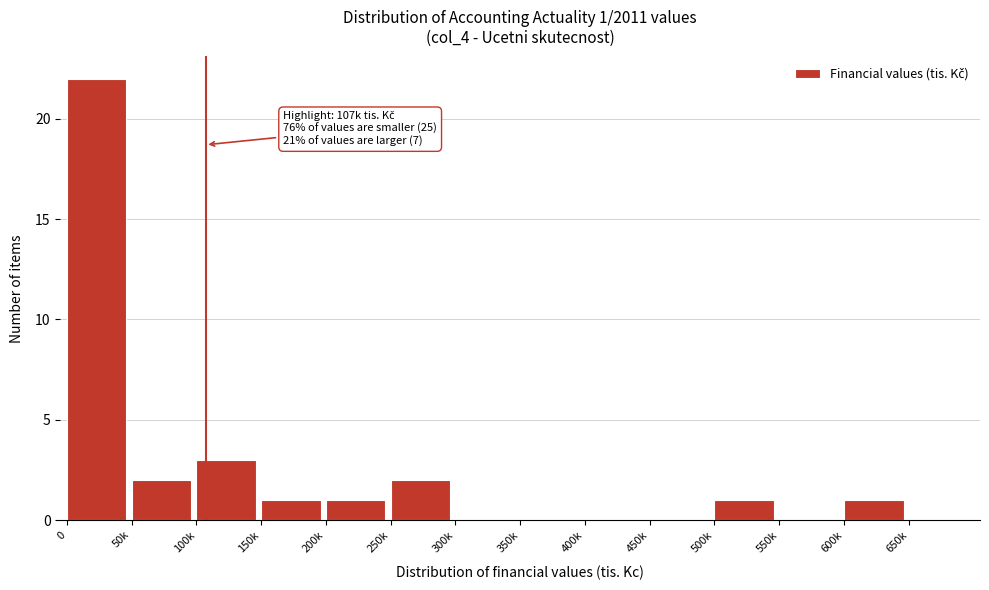

Reading right to left, transcribe all the data shown in this chart.

650k=0	600k=1	550k=0	500k=1	450k=0	400k=0	350k=0	300k=0	250k=2	200k=1	150k=1	100k=3	50k=2	0=22